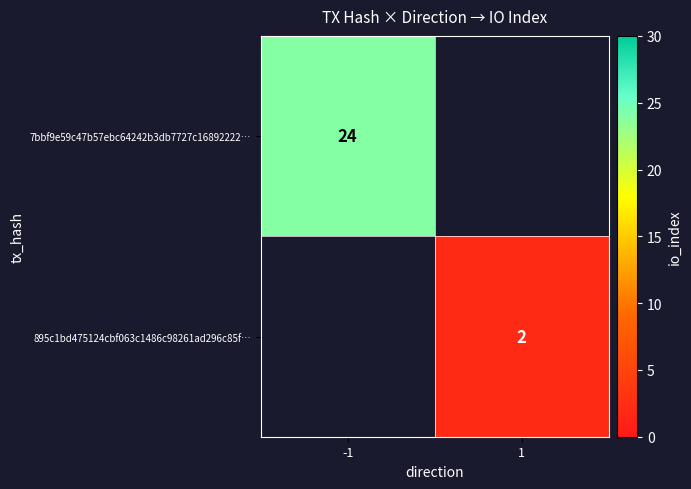

What is the total value across all series at -1?

24